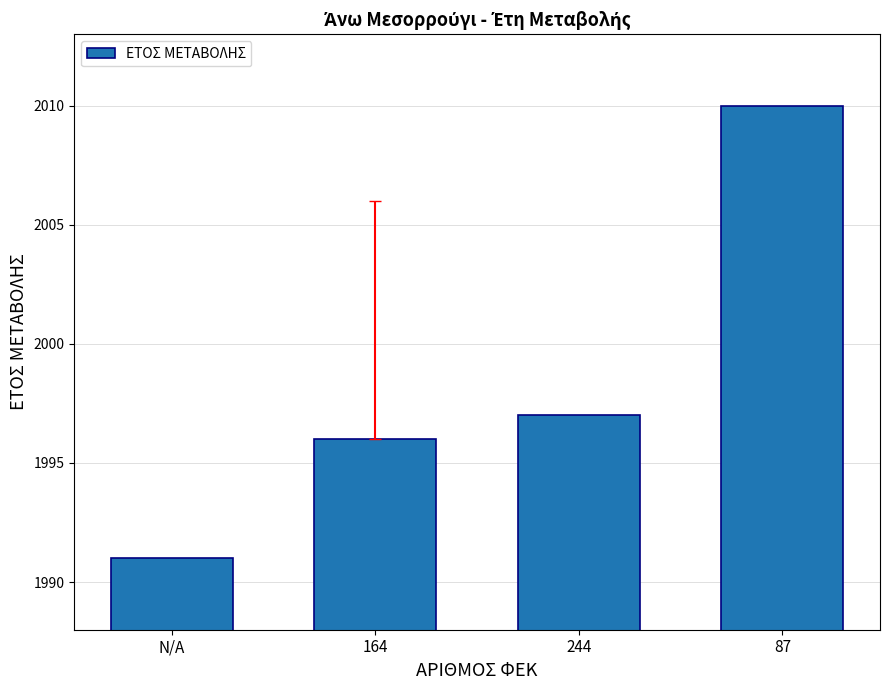

List the labels in order of value, smallest first.

N/A, 164, 244, 87